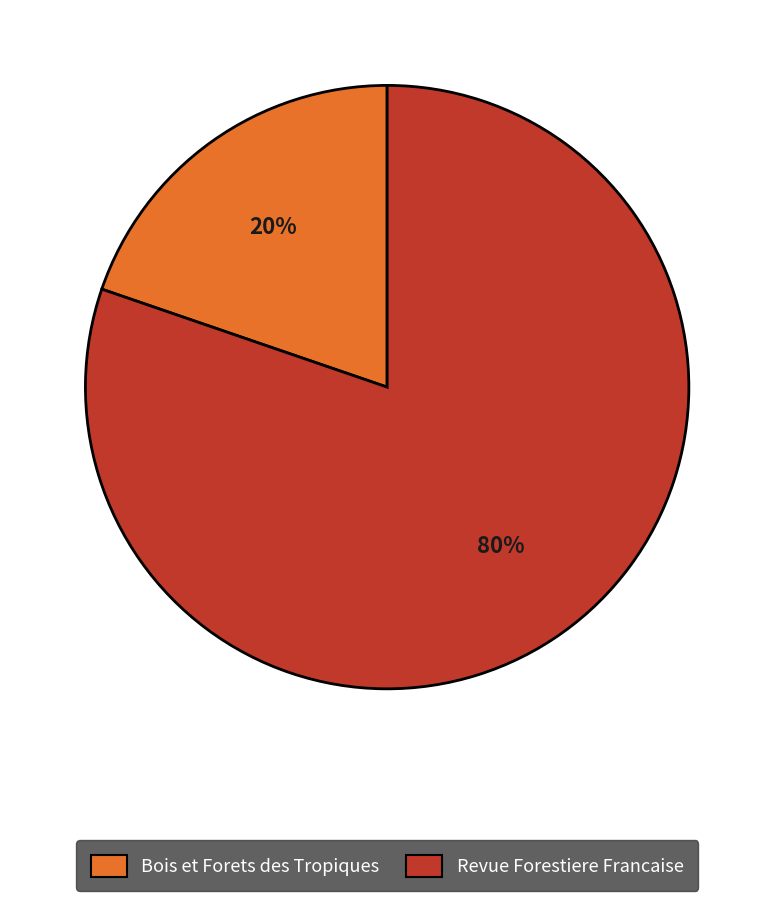

What is the ratio of the value at Bois et Forets des Tropiques to the value at Revue Forestiere Francaise?

0.2